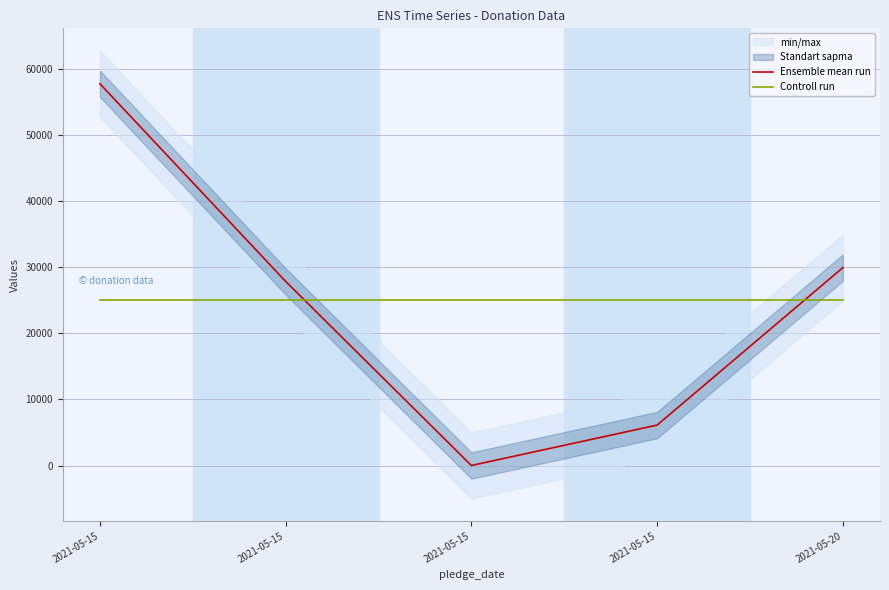

List the series in order of their overall mean, lowest first.

Ensemble mean run, Controll run